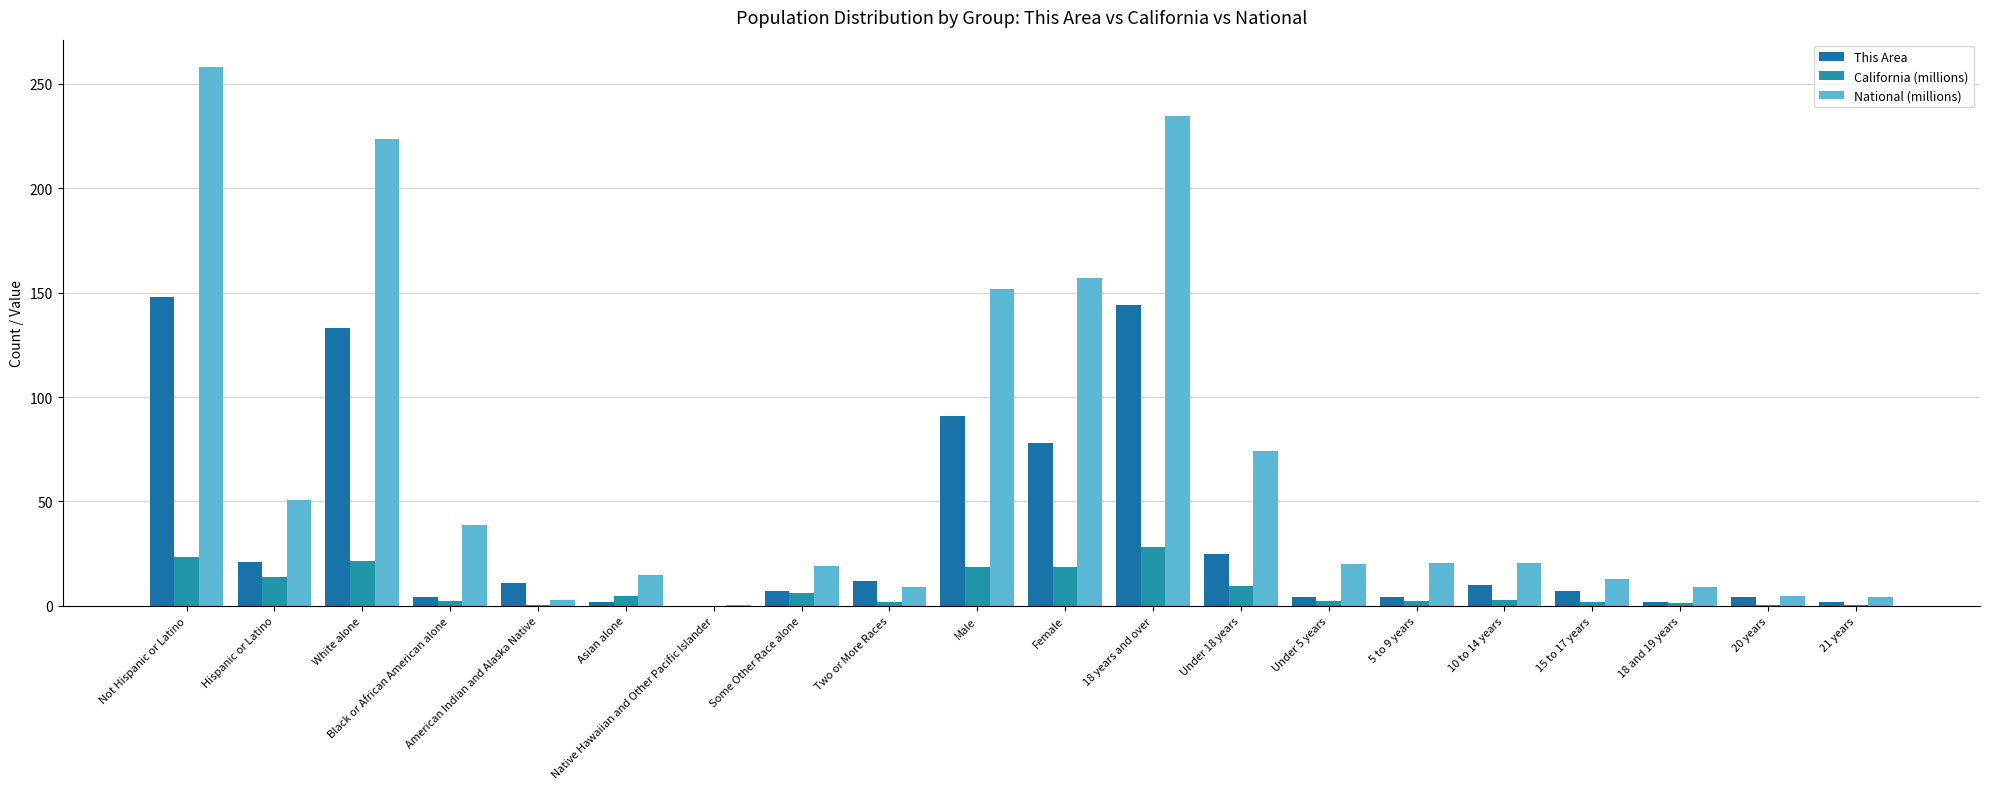

Rank the series by their maximum value, from lowest to highest.

California (millions), This Area, National (millions)